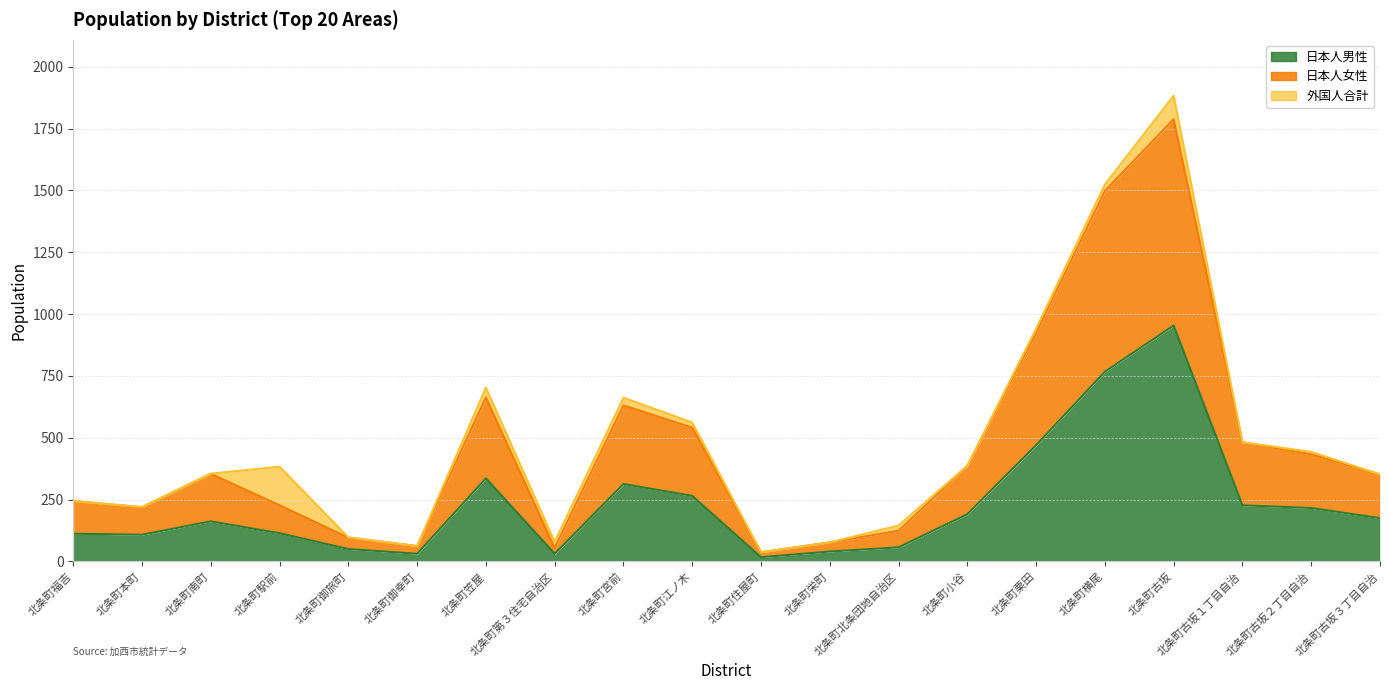

Rank the categories by 日本人女性 value from highest to lowest.

北条町古坂, 北条町横尾, 北条町栗田, 北条町笠屋, 北条町宮前, 北条町江ノ木, 北条町古坂１丁目自治, 北条町古坂２丁目自治, 北条町小谷, 北条町南町, 北条町古坂３丁目自治, 北条町福吉, 北条町駅前, 北条町本町, 北条町北条団地自治区, 北条町御旅町, 北条町栄町, 北条町御幸町, 北条町第３住宅自治区, 北条町住屋町